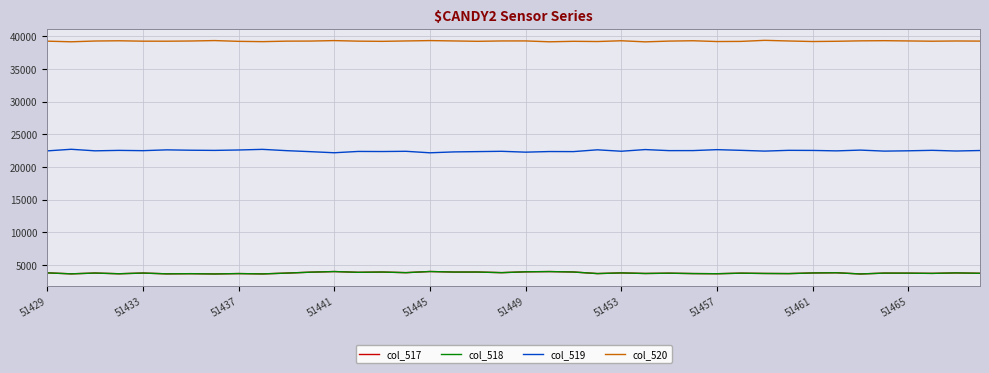

True or false: col_517 and col_520 cross at least once.

False